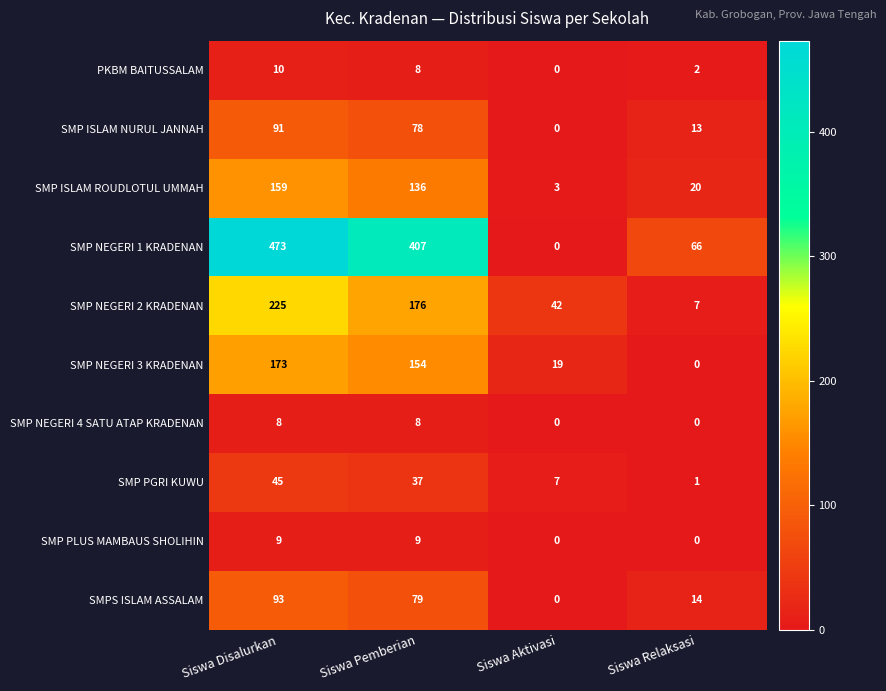

How many distinct data groups are displayed?

10